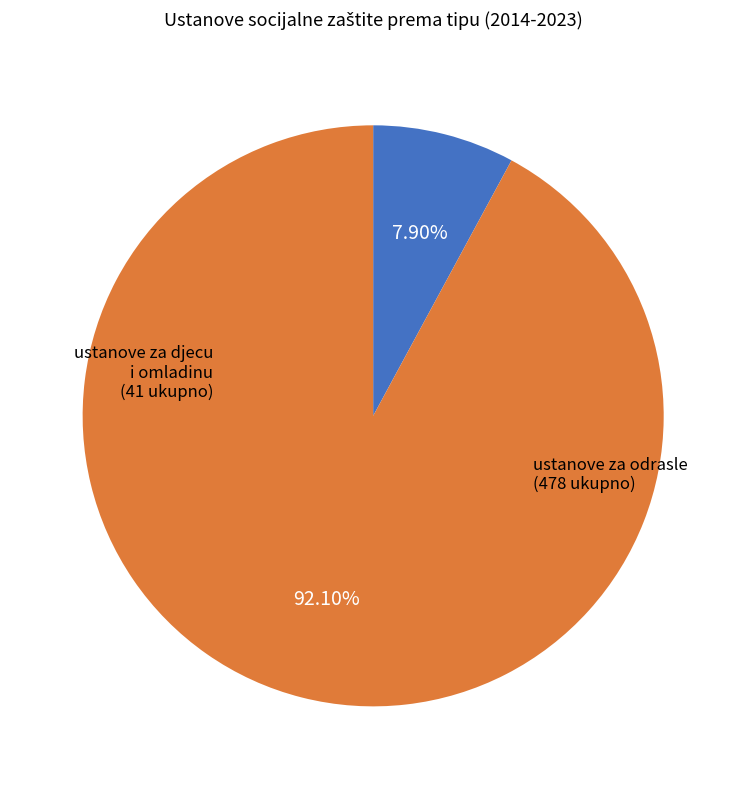

Is the sum of ustanove za odrasle and ustanove za djecu i omladinu greater than half?

Yes